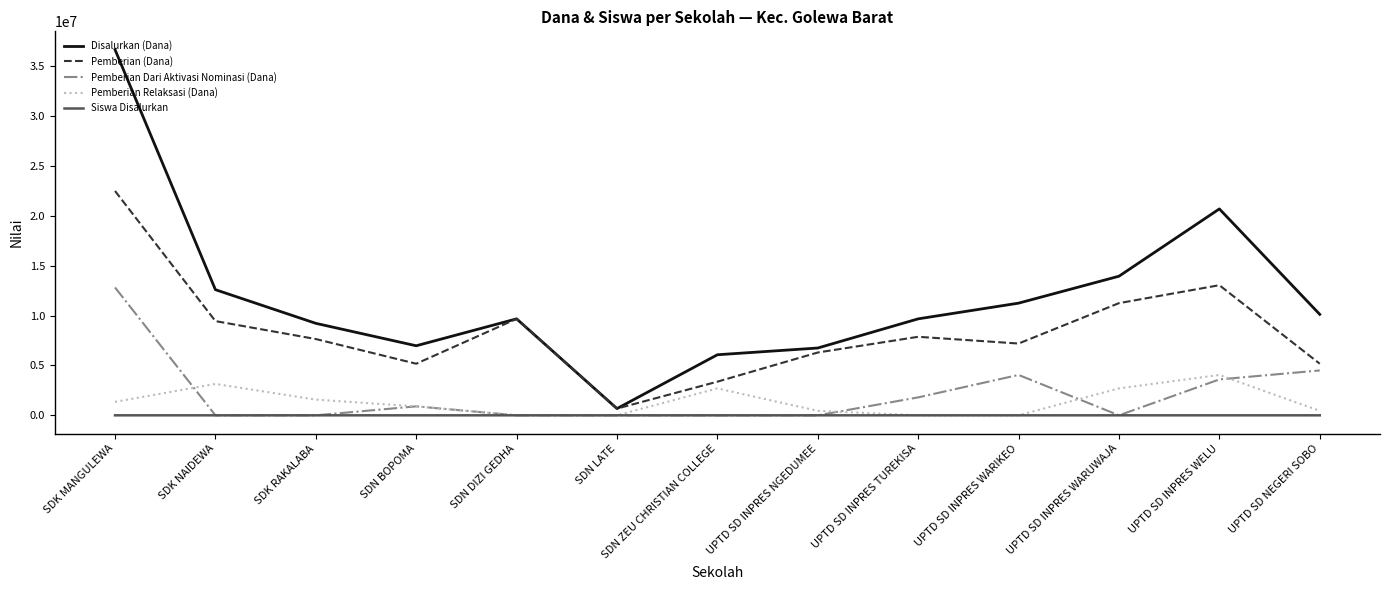

What is the total value across all series at UPTD SD INPRES WELU?

41400053